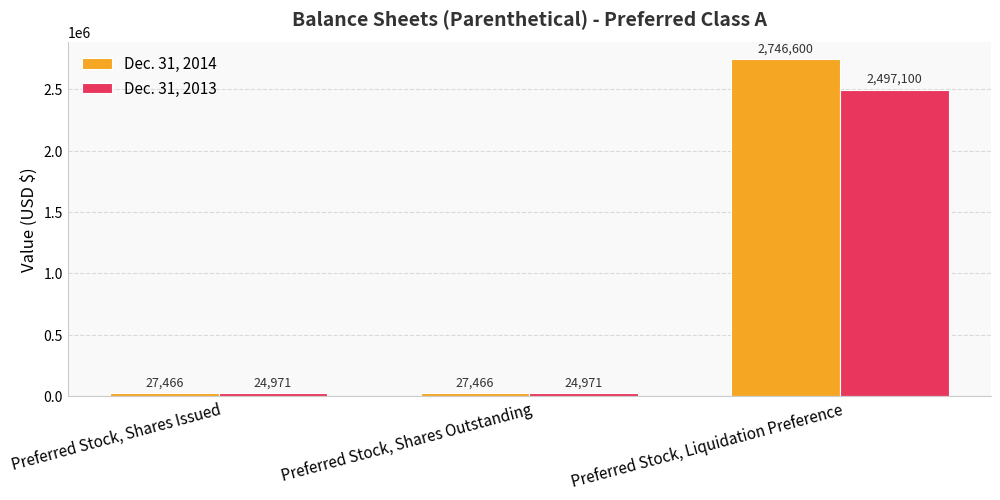

What is the sum of all Dec. 31, 2014 values?

2801532